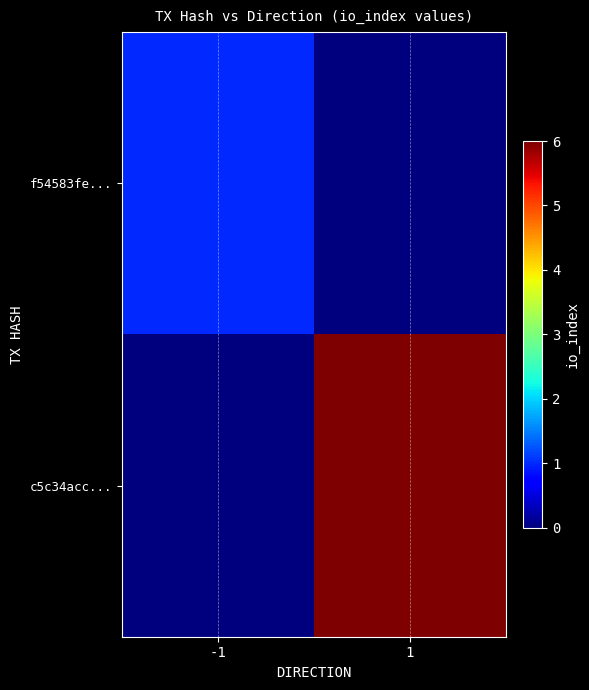

Reading left to right, what are all the values shown in this chart?

f54583fe...: -1=1	1=0
c5c34acc...: -1=0	1=6